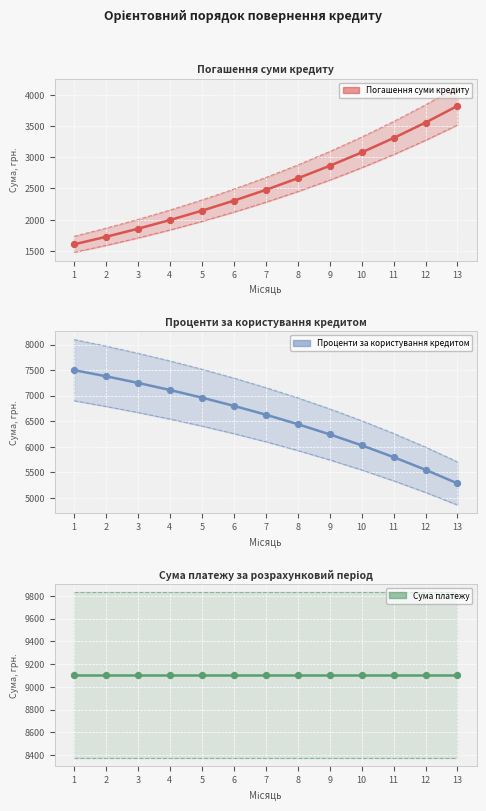

What is the total value across all series at 13?

18210.0